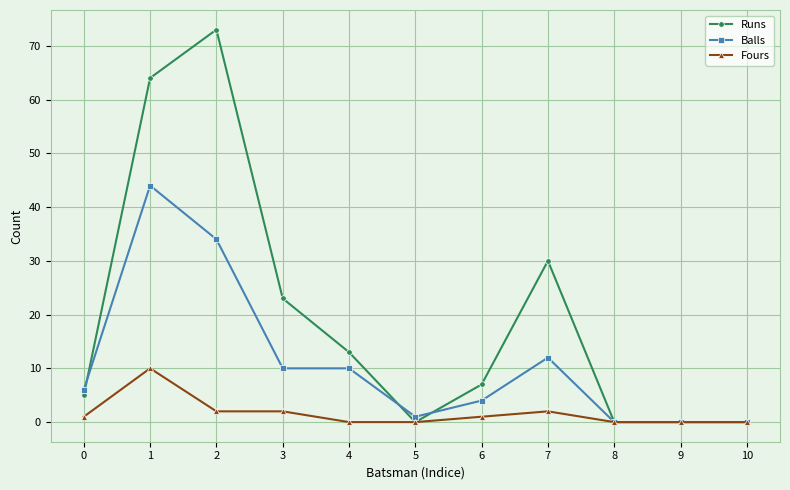

True or false: Balls has more than 0 points higher than both neighbors.

True